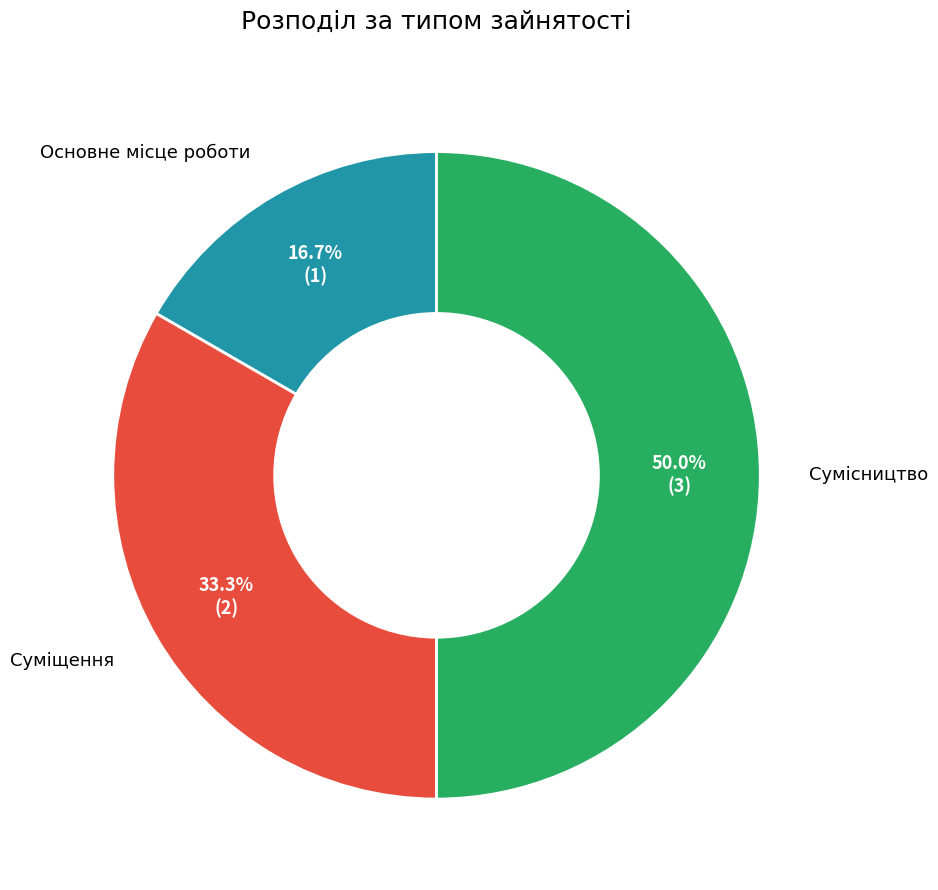

Rank the categories by value from lowest to highest.

Основне місце роботи, Суміщення, Сумісництво